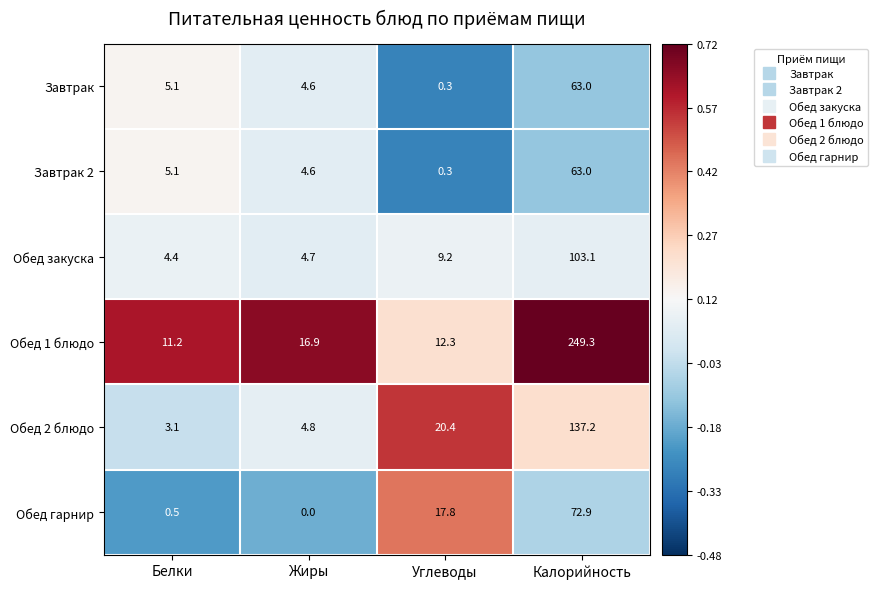

Where is Обед гарнир nearest to the value 36?

Углеводы